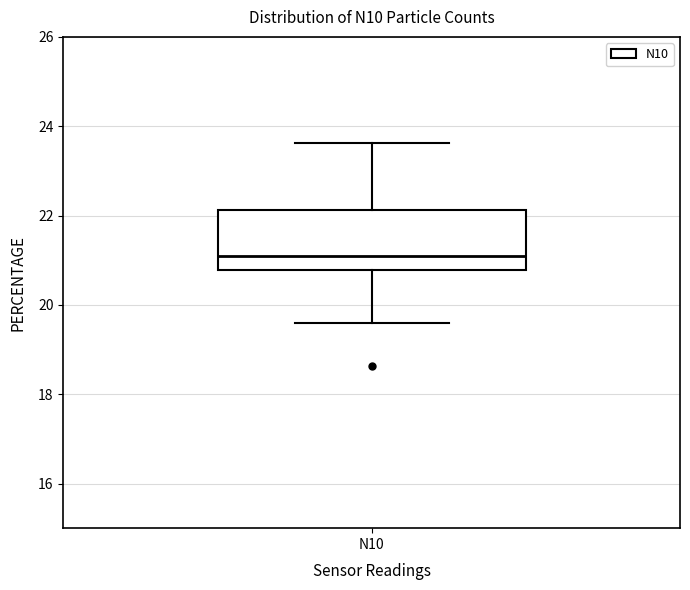

Read this box plot against the y-axis: the position of the median line, the range covered by the box, and the ends of both whiskers. The values are not printed on the chart, so give them approximately, as read against the axis.

median 21.0, box 20.8 to 22.2, whiskers 19.6 to 23.6